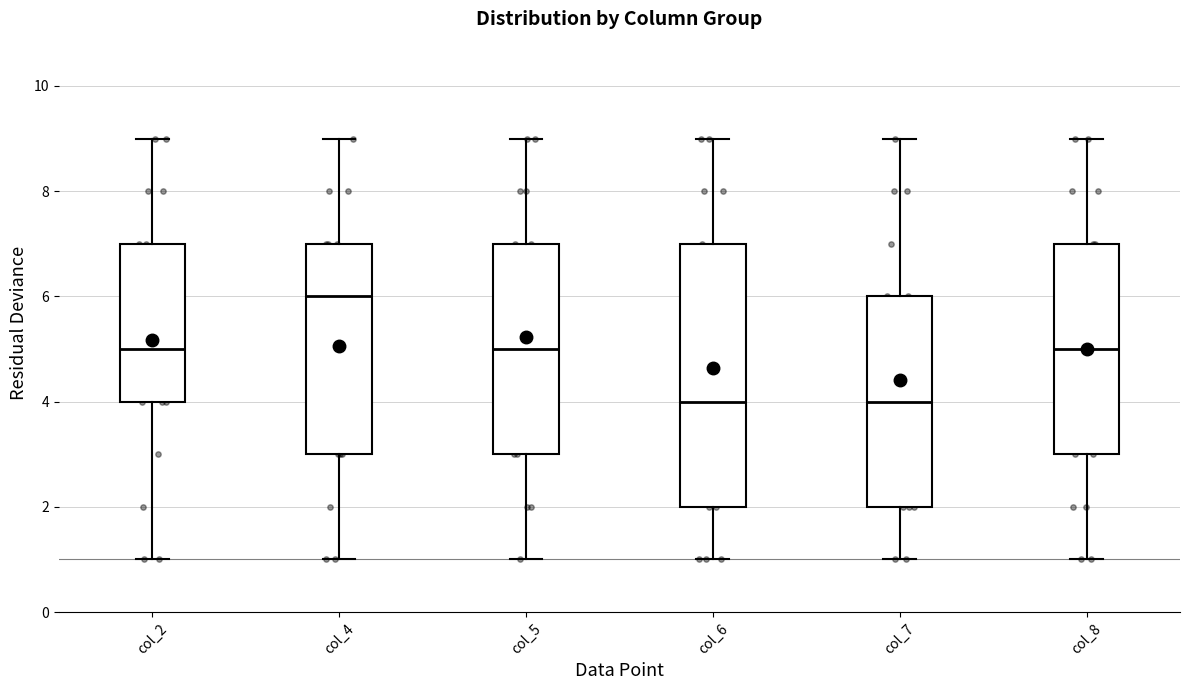

Reading left to right, transcribe this box plot: for each box, give where its median line is, the range the box spans, and where its two whiskers end, as read against the y-axis. The values are not printed on the chart, so give them approximately, as read against the axis.

col_2: median 5, box 4 to 7, whiskers 1 to 9
col_4: median 6, box 3 to 7, whiskers 1 to 9
col_5: median 5, box 3 to 7, whiskers 1 to 9
col_6: median 4, box 2 to 7, whiskers 1 to 9
col_7: median 4, box 2 to 6, whiskers 1 to 9
col_8: median 5, box 3 to 7, whiskers 1 to 9